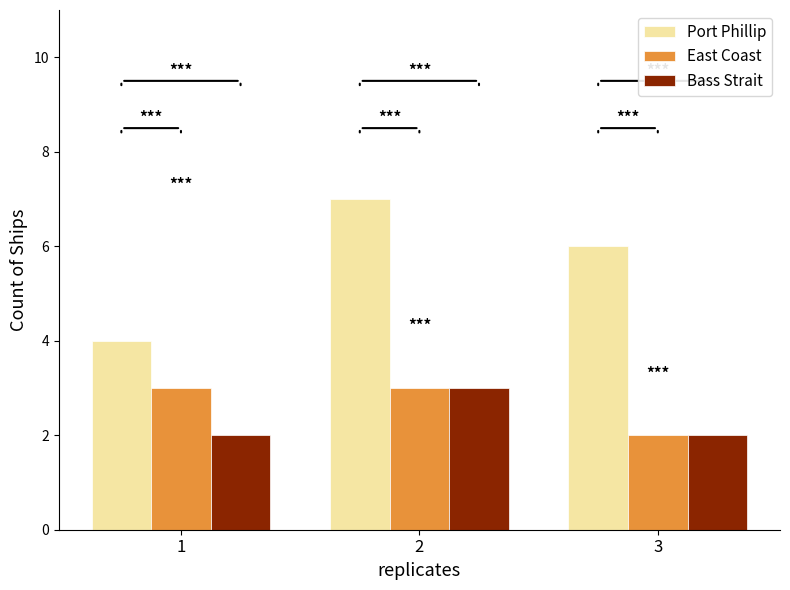

Reading left to right, what are all the values shown in this chart?

Port Phillip: 1=4	2=7	3=6
East Coast: 1=3	2=3	3=2
Bass Strait: 1=2	2=3	3=2